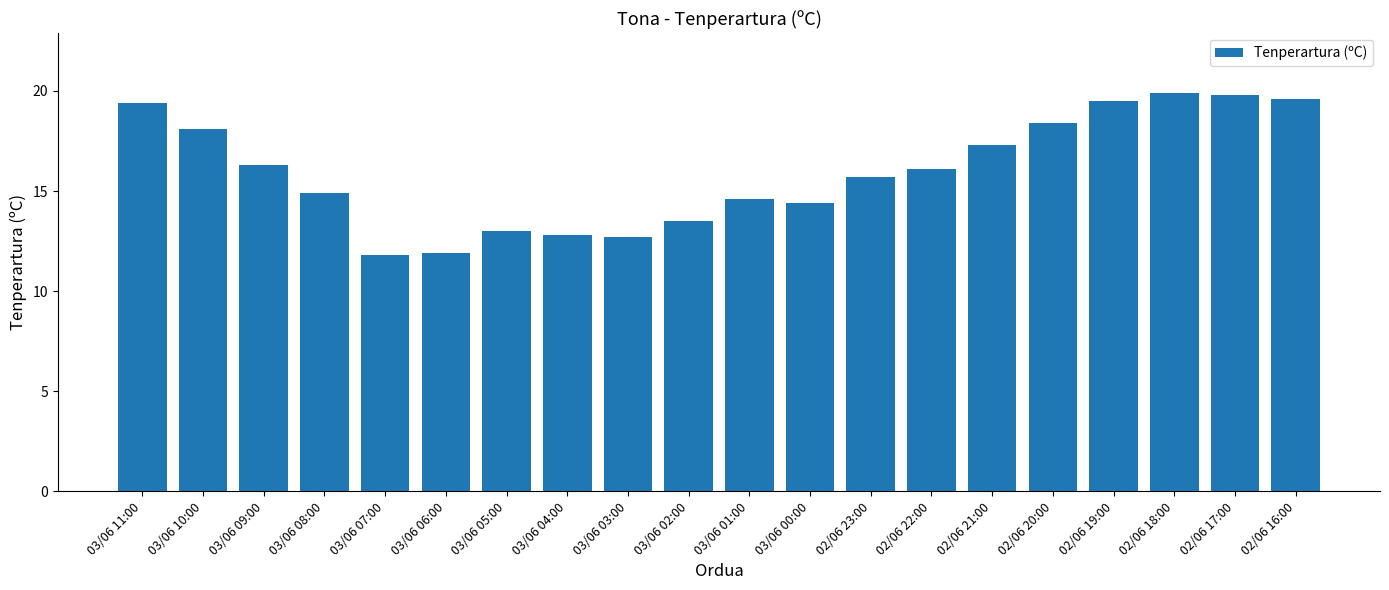

What is the maximum value shown in the chart?

19.9